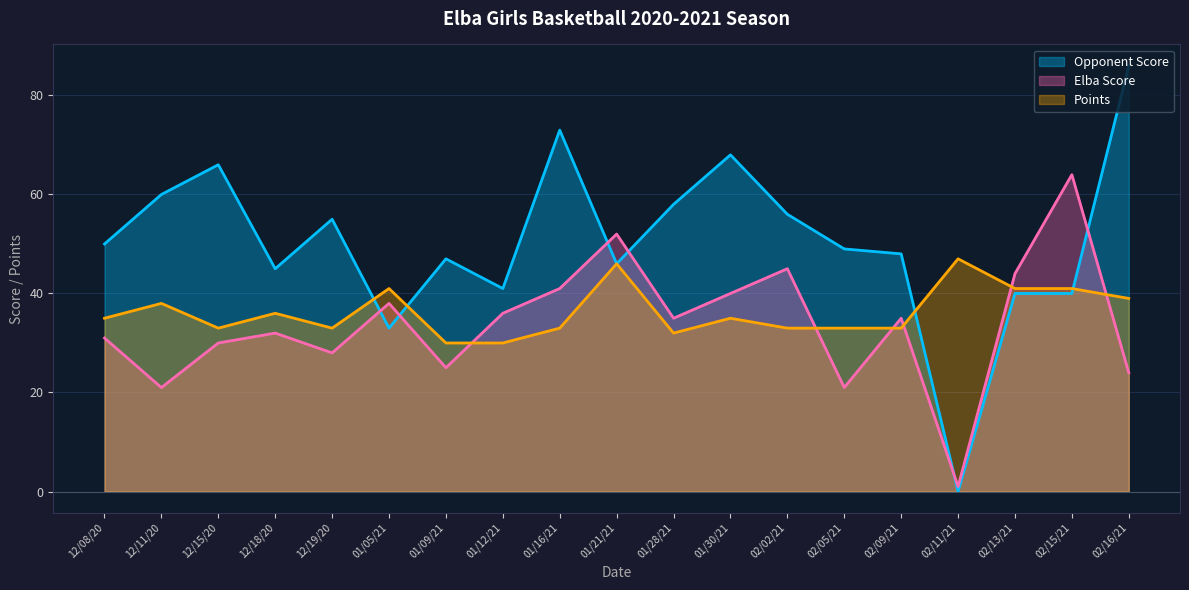

How many lines are shown in the chart?

3